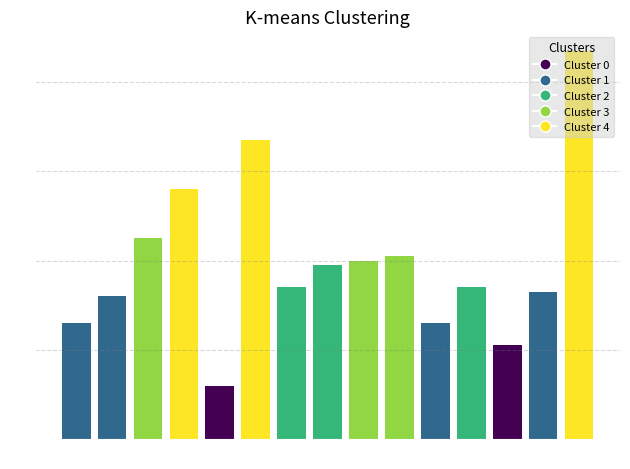

Is it true that the value at N is 33?

True